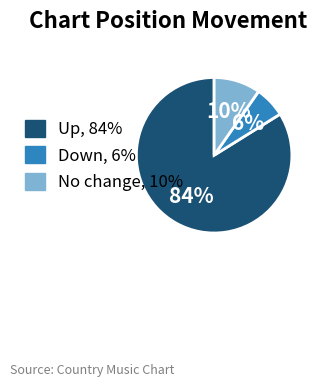

Is there any slice that represents more than half of the pie?

Yes